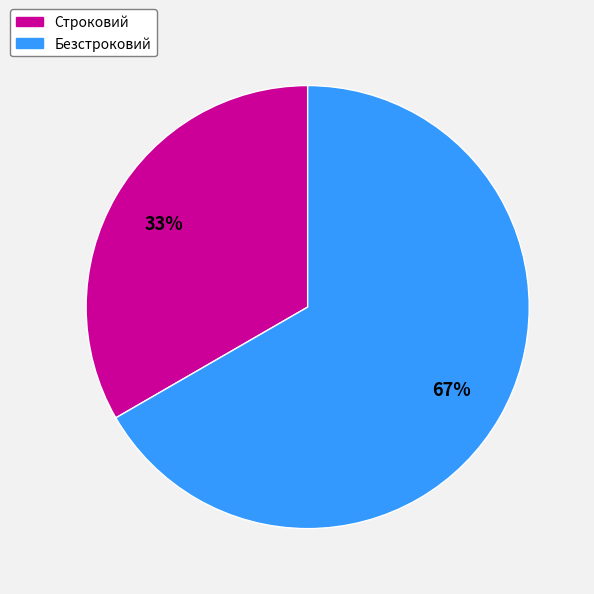

To the nearest percent, what percentage of the pie is Строковий?

33%